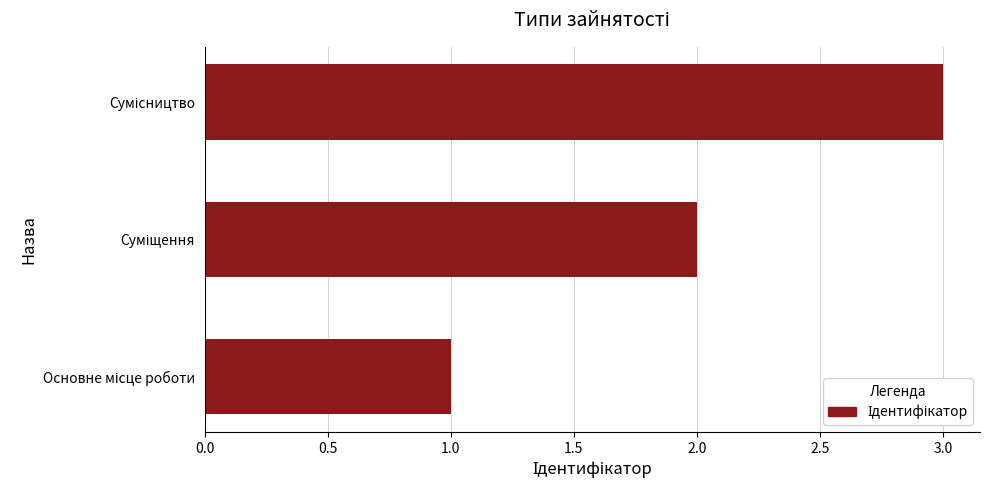

What is the greatest value displayed?

3